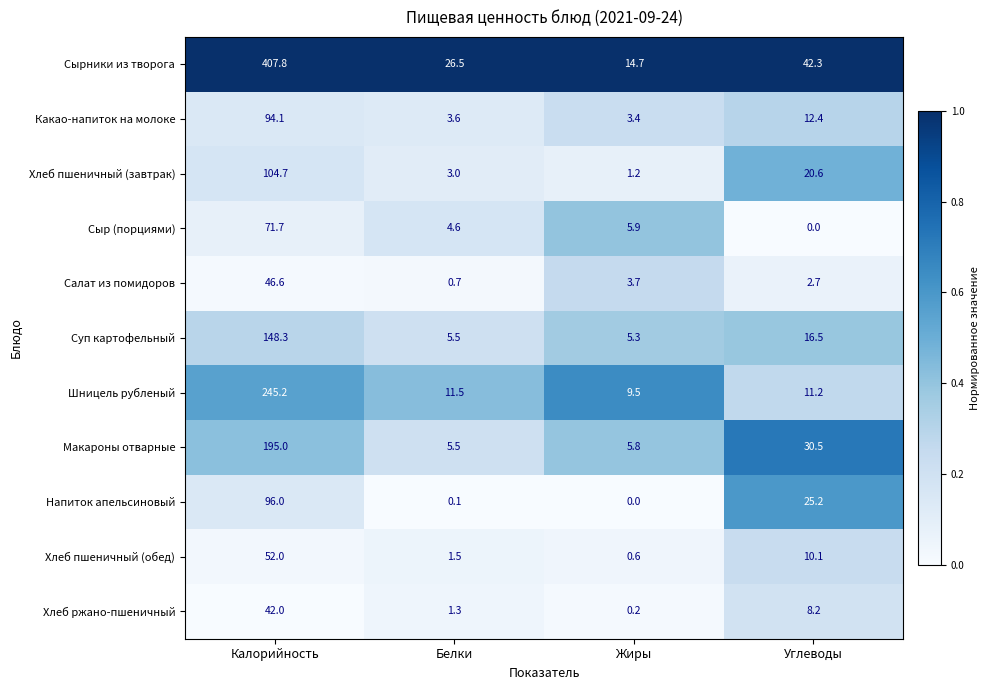

Which series changed the most between Белки and Жиры?

Сырники из творога